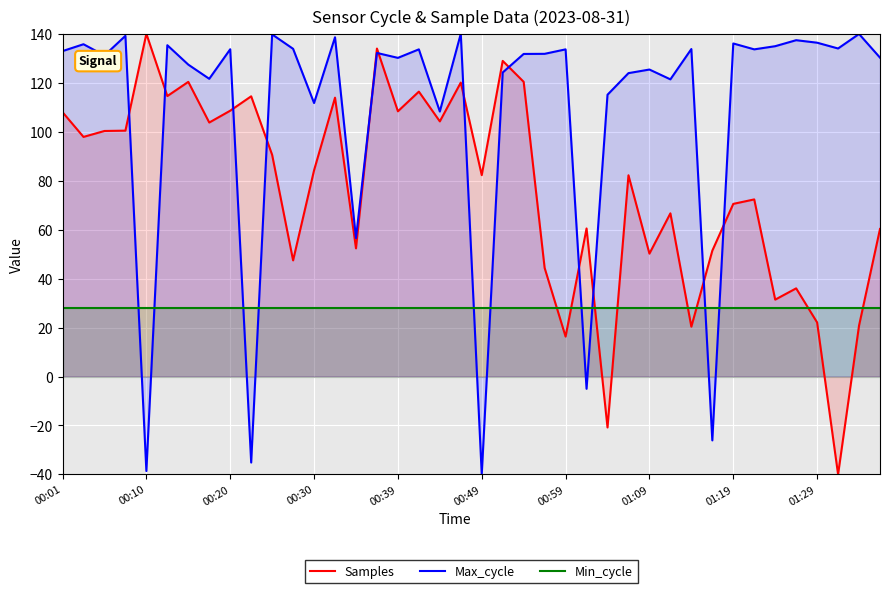

Reading left to right, transcribe all the data shown in this chart.

Samples: 108.0	97.9	100.3	100.4	140.0	114.5	120.4	103.7	108.6	114.5	90.5	47.4	84.2	113.9	52.3	134.0	108.3	116.4	104.2	120.1	82.2	128.9	120.4	44.3	16.3	60.5	-20.8	82.2	50.2	66.6	20.4	51.4	70.5	72.3	31.4	36.0	22.1	-40.0	20.8	60.3
Max_cycle: 132.9	135.7	131.1	139.2	-38.6	135.3	127.4	121.6	133.7	-35.1	139.7	133.9	111.7	138.6	56.5	132.2	130.2	133.6	108.2	140.0	-40.0	124.2	131.8	131.8	133.6	-5.0	115.1	123.9	125.4	121.4	133.8	-26.1	136.0	133.6	134.9	137.4	136.3	134.0	139.9	130.2
Min_cycle: 28.0	28.0	28.0	28.0	28.0	28.0	28.0	28.0	28.0	28.0	28.0	28.0	28.0	28.0	28.0	28.0	28.0	28.0	28.0	28.0	28.0	28.0	28.0	28.0	28.0	28.0	28.0	28.0	28.0	28.0	28.0	28.0	28.0	28.0	28.0	28.0	28.0	28.0	28.0	28.0